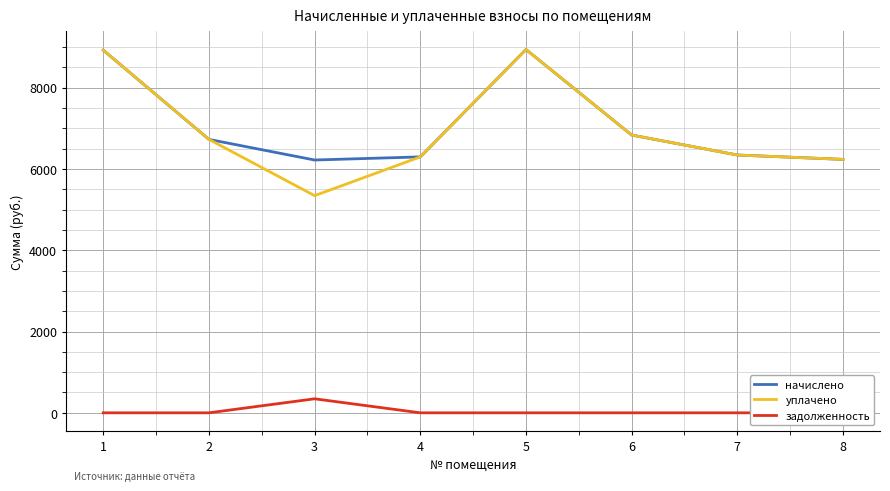

The уплачено series shows 12918.9 at 1. True or false?

False